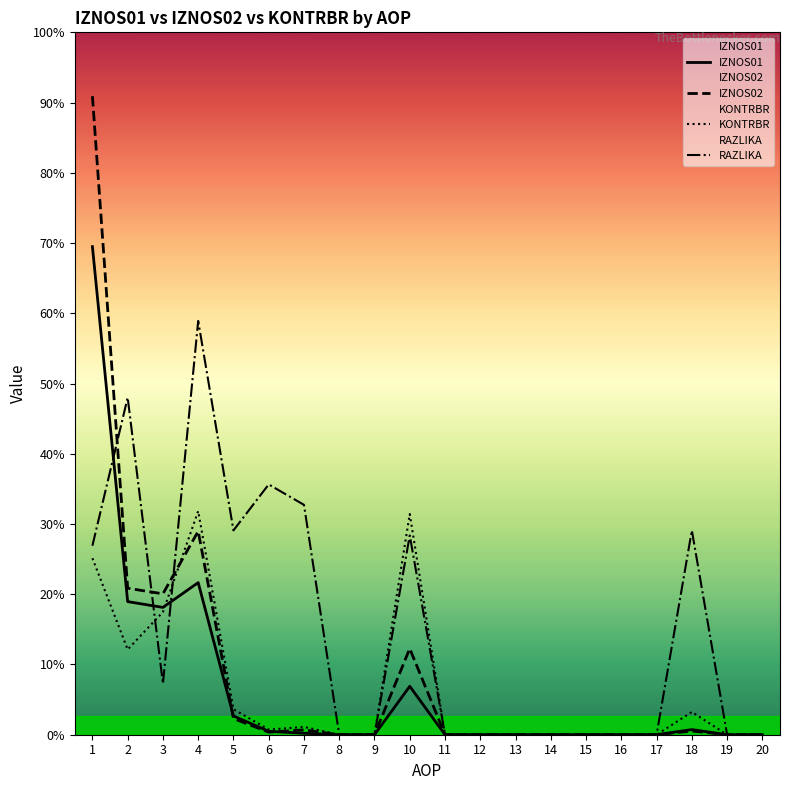

Where do IZNOS01 and KONTRBR first cross each other?

3 and 4